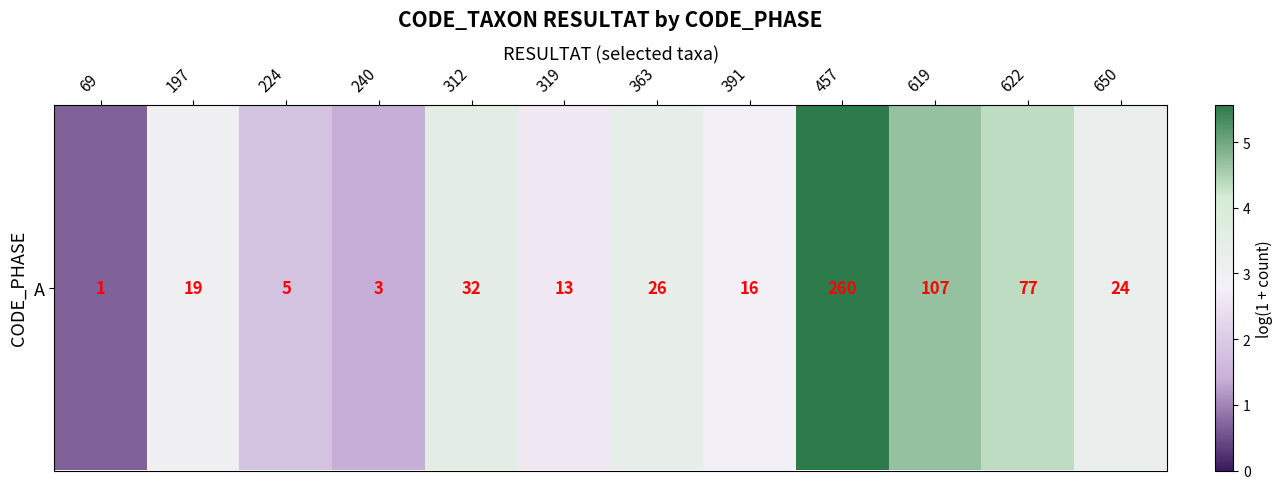

At which label is the value closest to 3?

197